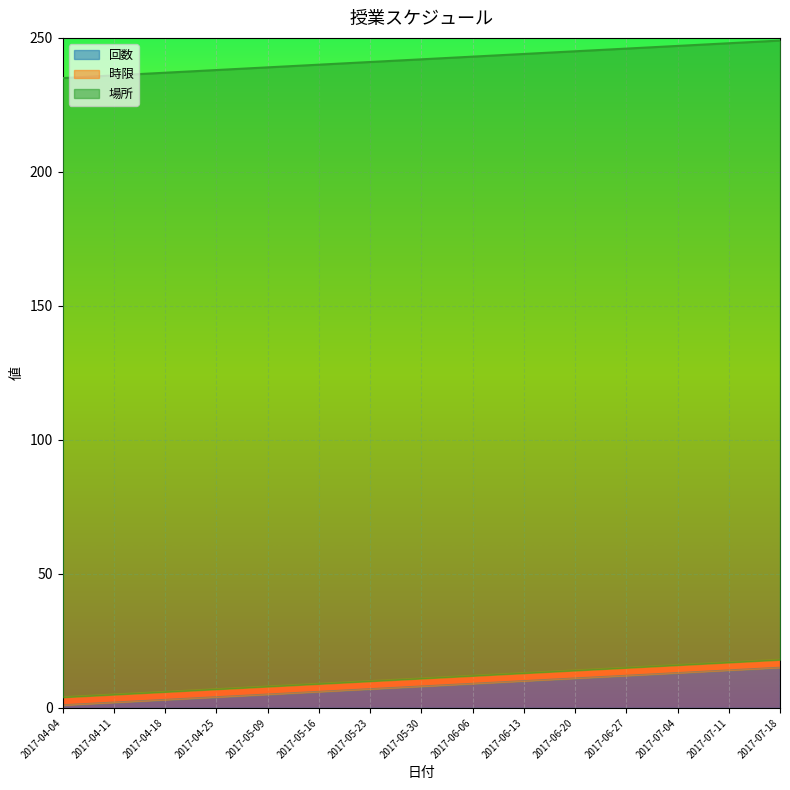

Reading right to left, transcribe all the data shown in this chart.

回数: 2017-07-18=15	2017-07-11=14	2017-07-04=13	2017-06-27=12	2017-06-20=11	2017-06-13=10	2017-06-06=9	2017-05-30=8	2017-05-23=7	2017-05-16=6	2017-05-09=5	2017-04-25=4	2017-04-18=3	2017-04-11=2	2017-04-04=1
時限: 2017-07-18=3	2017-07-11=3	2017-07-04=3	2017-06-27=3	2017-06-20=3	2017-06-13=3	2017-06-06=3	2017-05-30=3	2017-05-23=3	2017-05-16=3	2017-05-09=3	2017-04-25=3	2017-04-18=3	2017-04-11=3	2017-04-04=3
場所: 2017-07-18=231	2017-07-11=231	2017-07-04=231	2017-06-27=231	2017-06-20=231	2017-06-13=231	2017-06-06=231	2017-05-30=231	2017-05-23=231	2017-05-16=231	2017-05-09=231	2017-04-25=231	2017-04-18=231	2017-04-11=231	2017-04-04=231